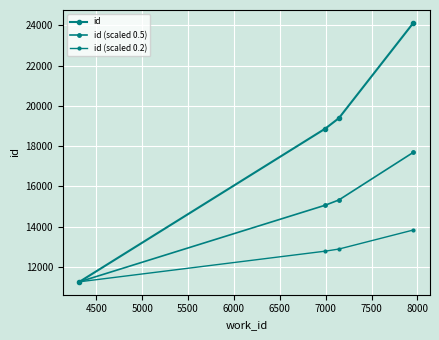

How many data points in id (scaled 0.2) are above 12880?

2